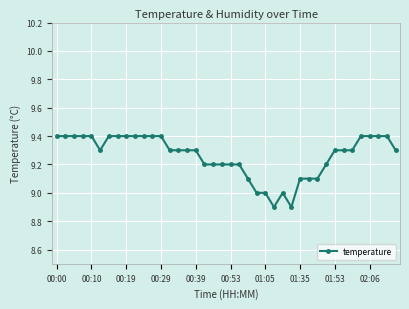

What is the minimum value shown in the chart?

8.9